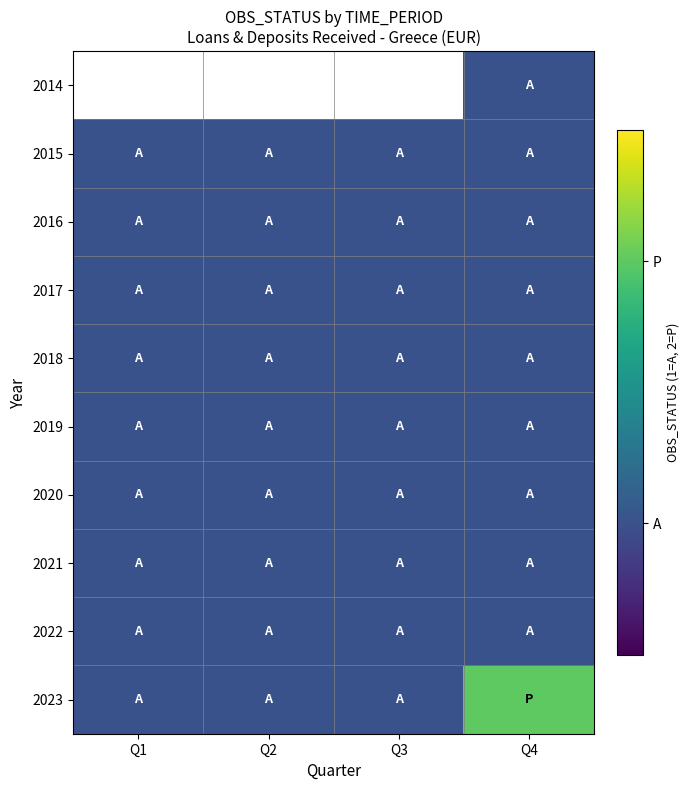

Which has a higher value, Q2 or Q4?

Q4